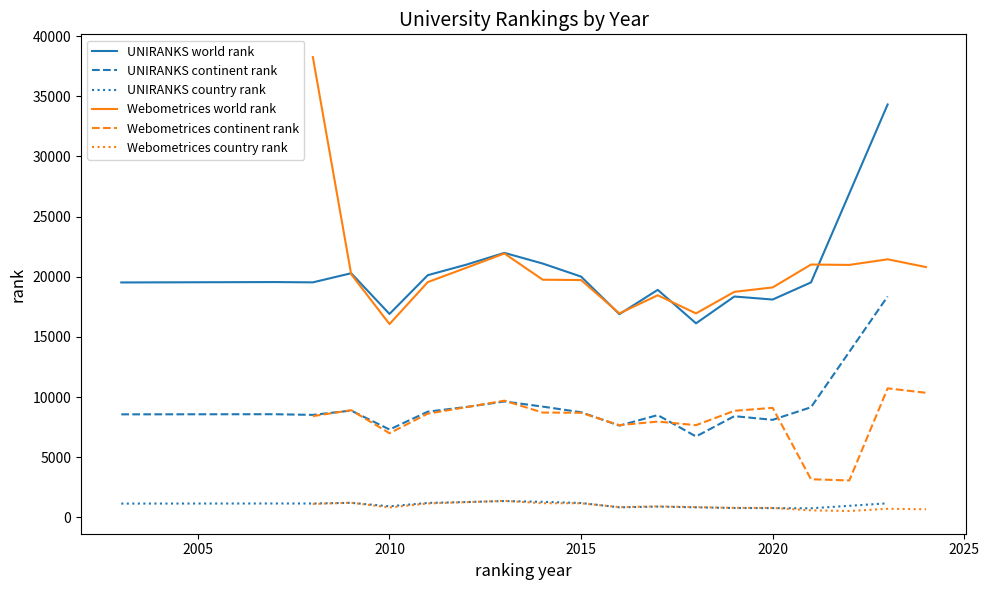

In Webometrices country rank, how many points are higher than both neighbors (excluding endpoints)?

4